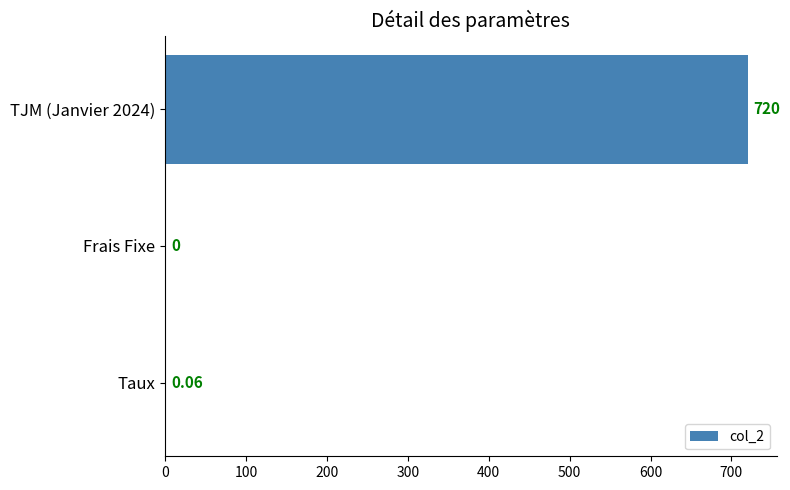

Between TJM (Janvier 2024) and Taux, which is larger?

TJM (Janvier 2024)